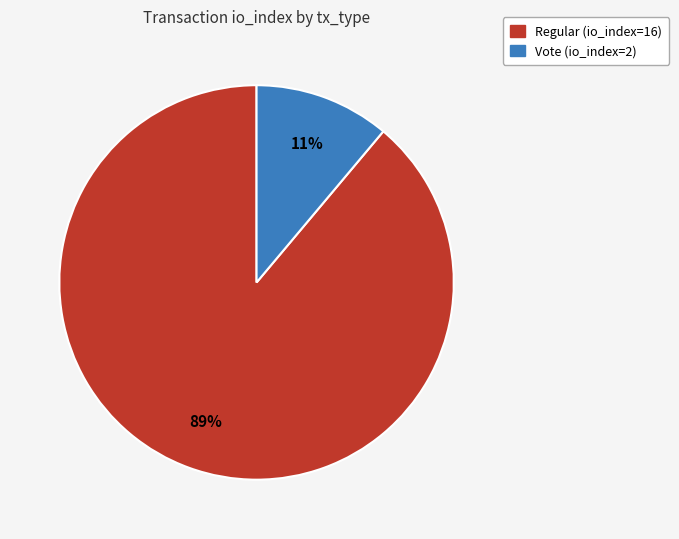

How many slices are in this pie chart?

2